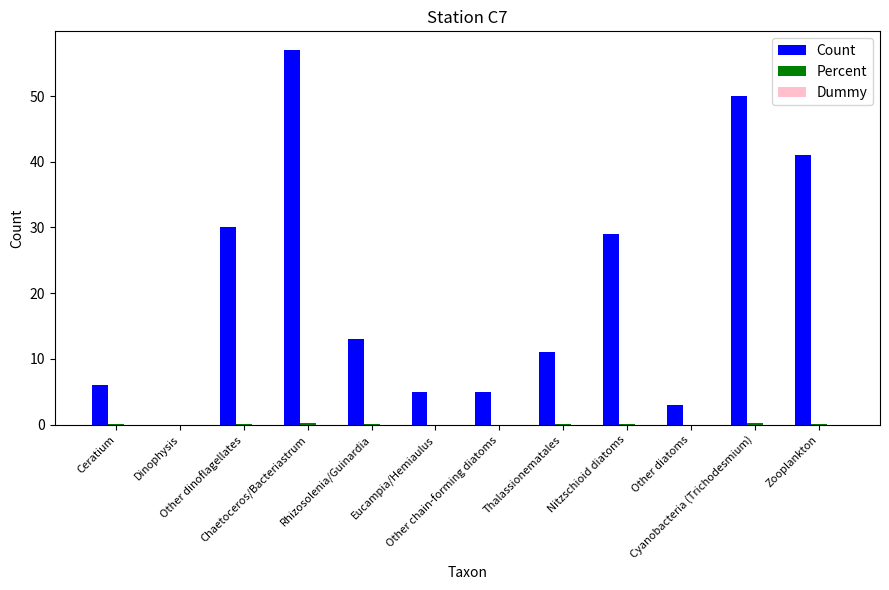

Which series has the largest total across all categories?

Count